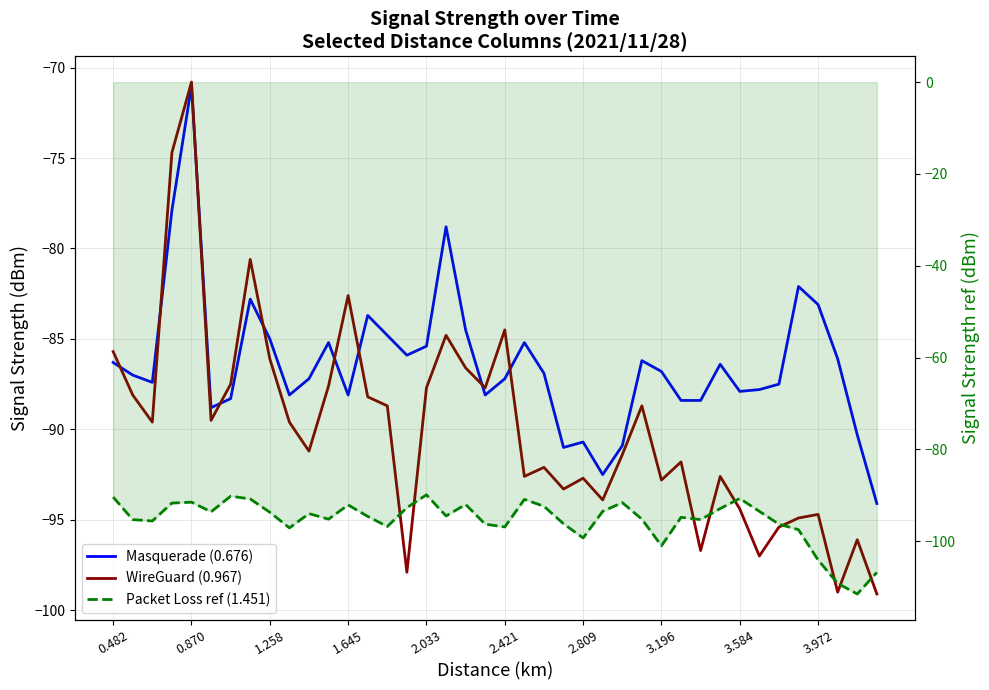

How many categories are shown in the chart?

40